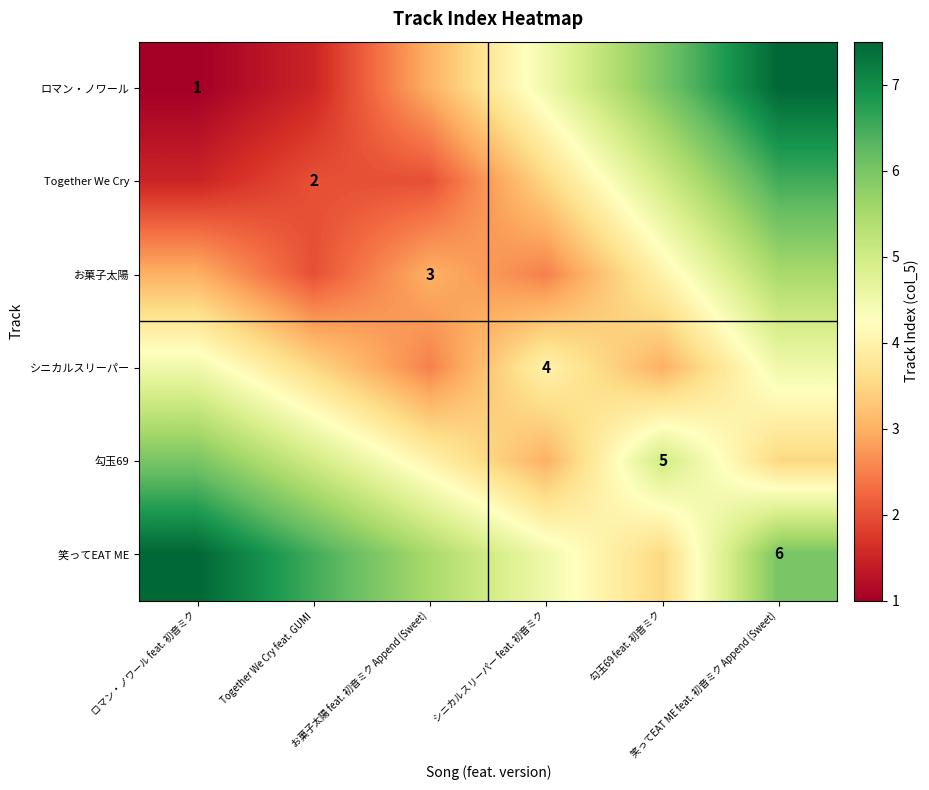

How many series are shown in this chart?

6